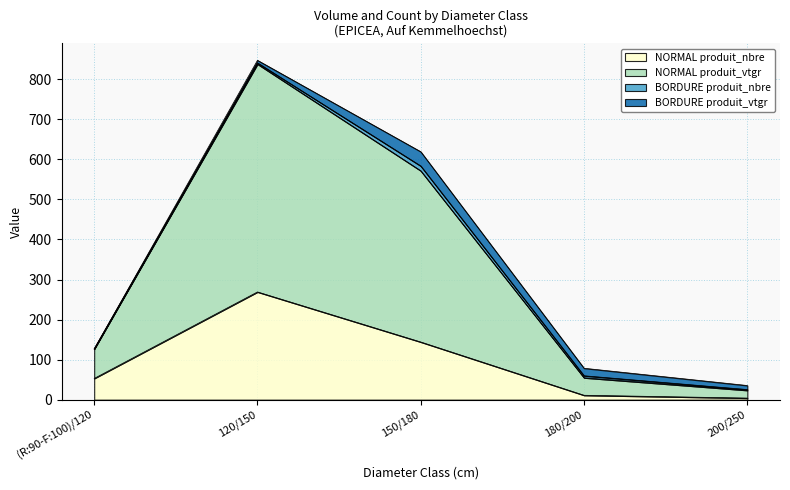

What is the label of the 1st point from the left?

(R:90-F:100)/120